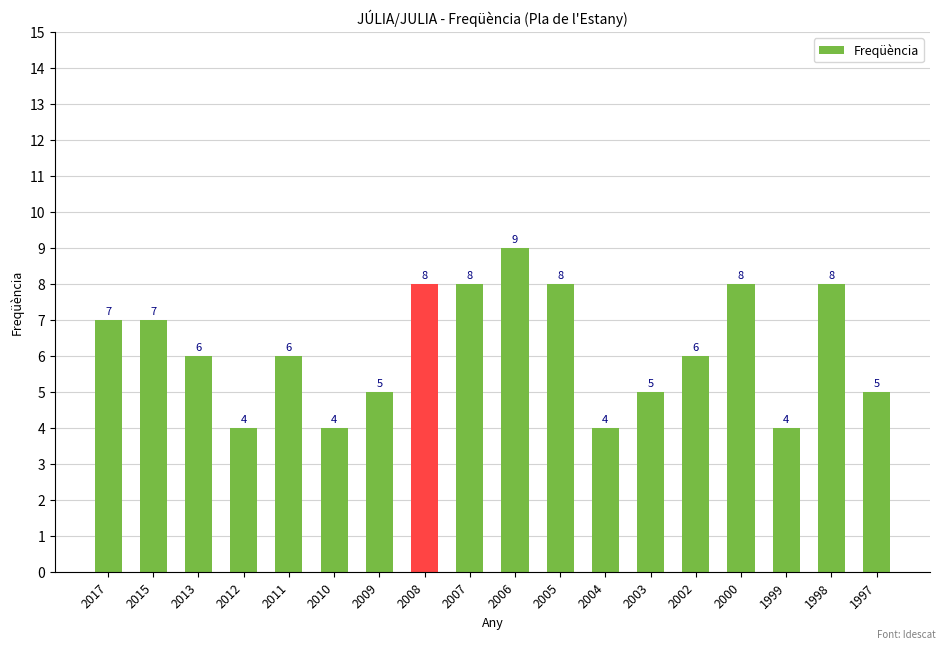

What is the difference between the values at 2007 and 2002?

2